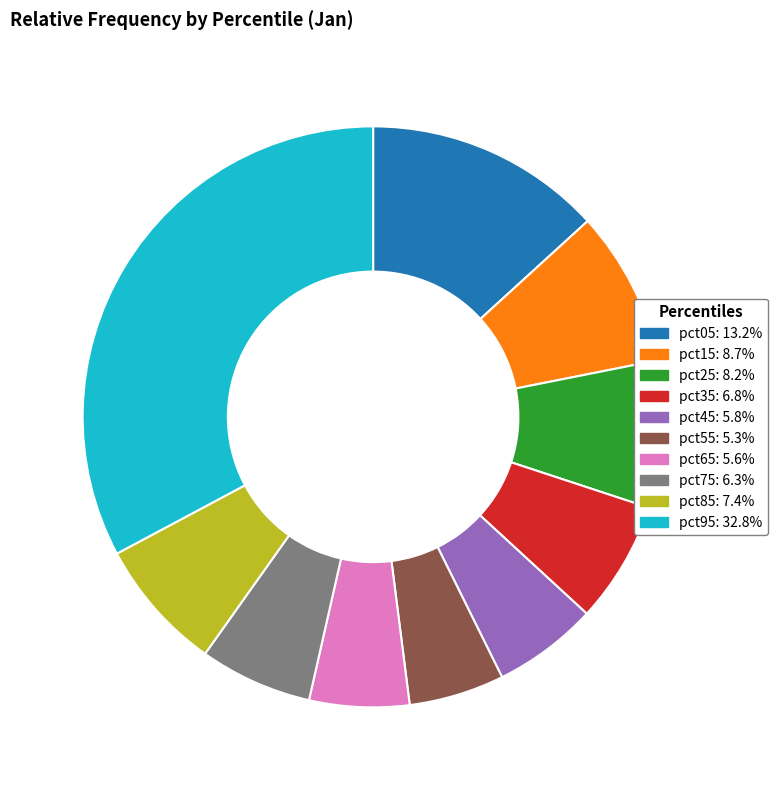

Between pct35 and pct65, which is larger?

pct35